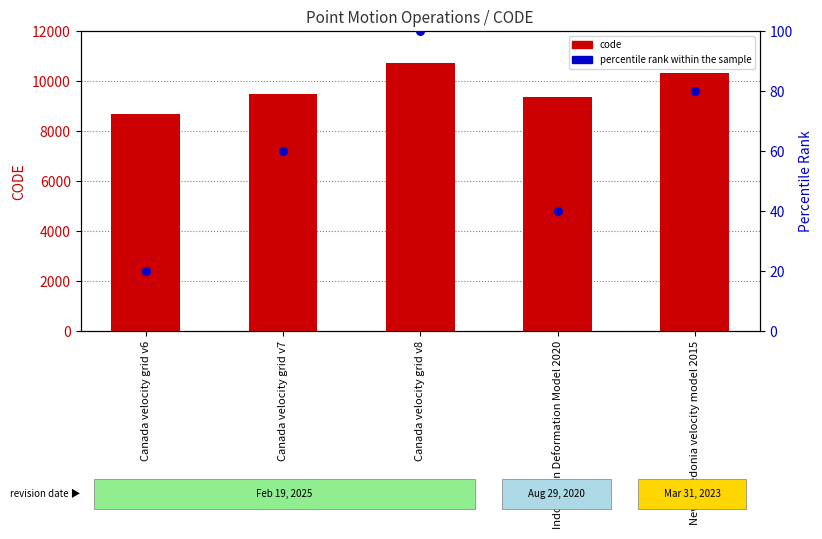

Which series has the largest total across all categories?

code